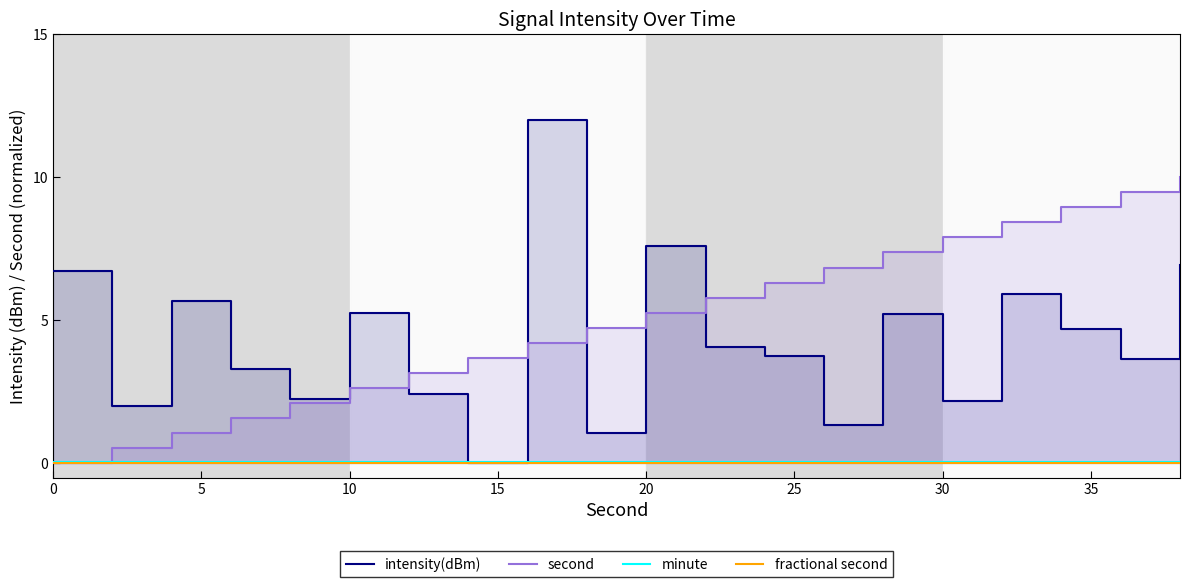

Is it true that fractional second equals 0.0 at 0?

True